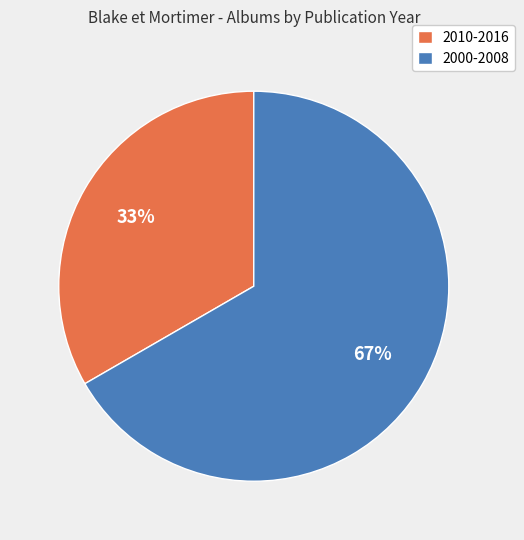

Which has a higher value, 2010-2016 or 2000-2008?

2000-2008